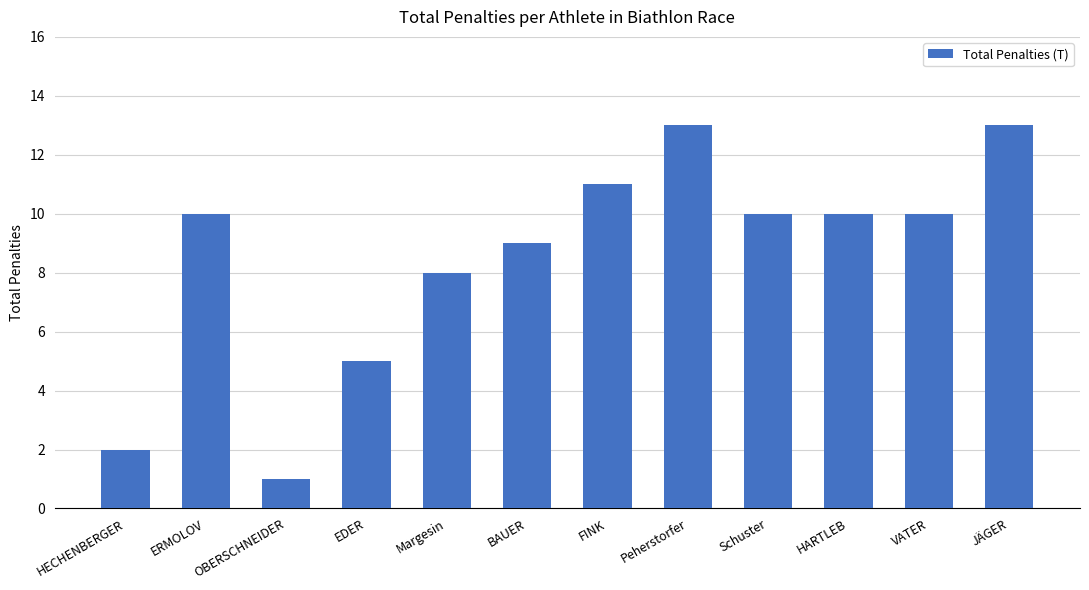

What is the difference between the values at FINK and OBERSCHNEIDER?

10